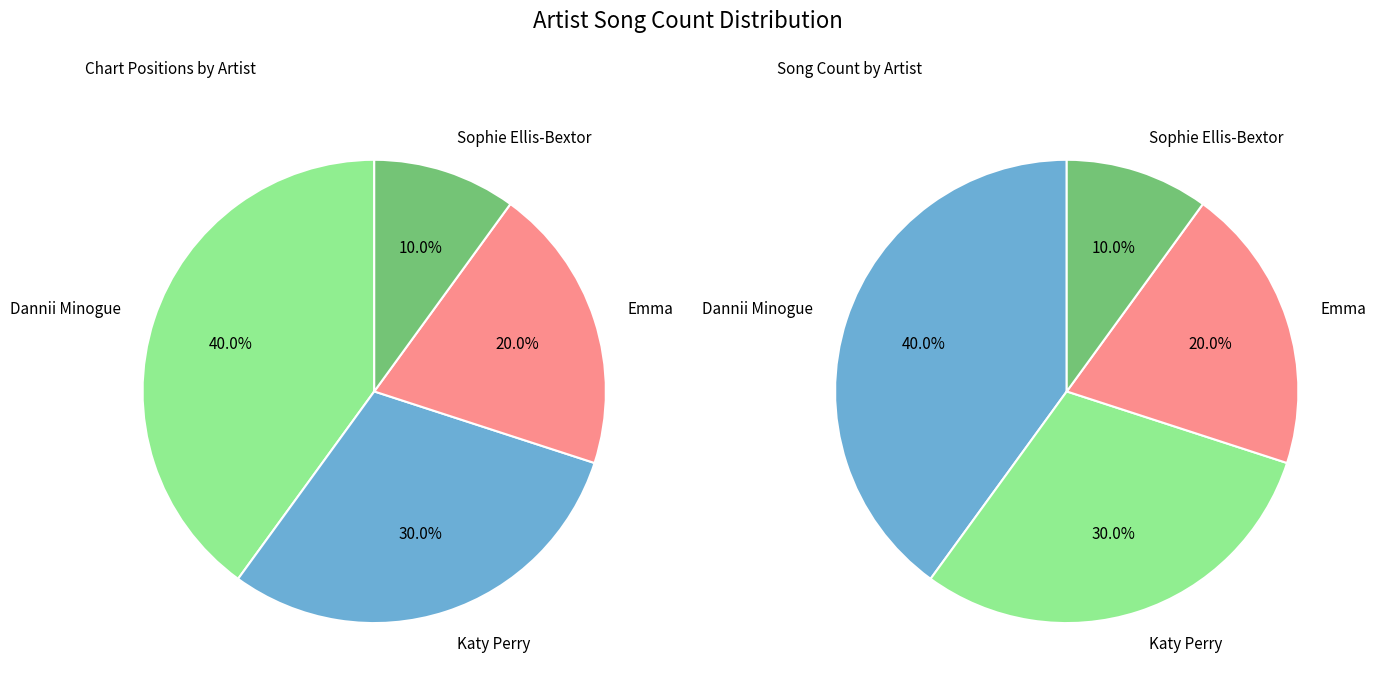

What percentage is the Katy Perry slice, to the nearest percent?

30%